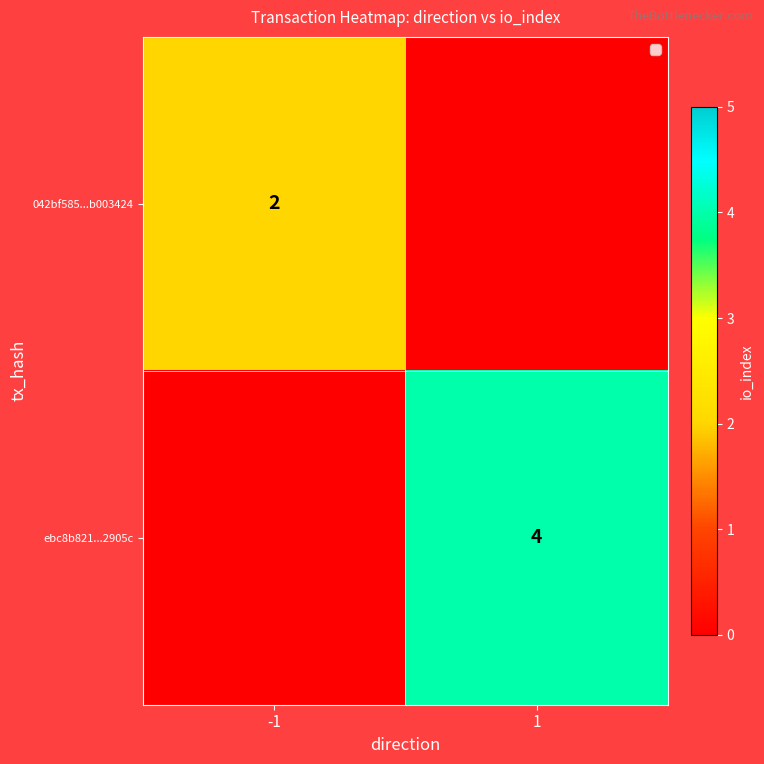

True or false: 042bf585...b003424 has a value of 3 at -1.

False